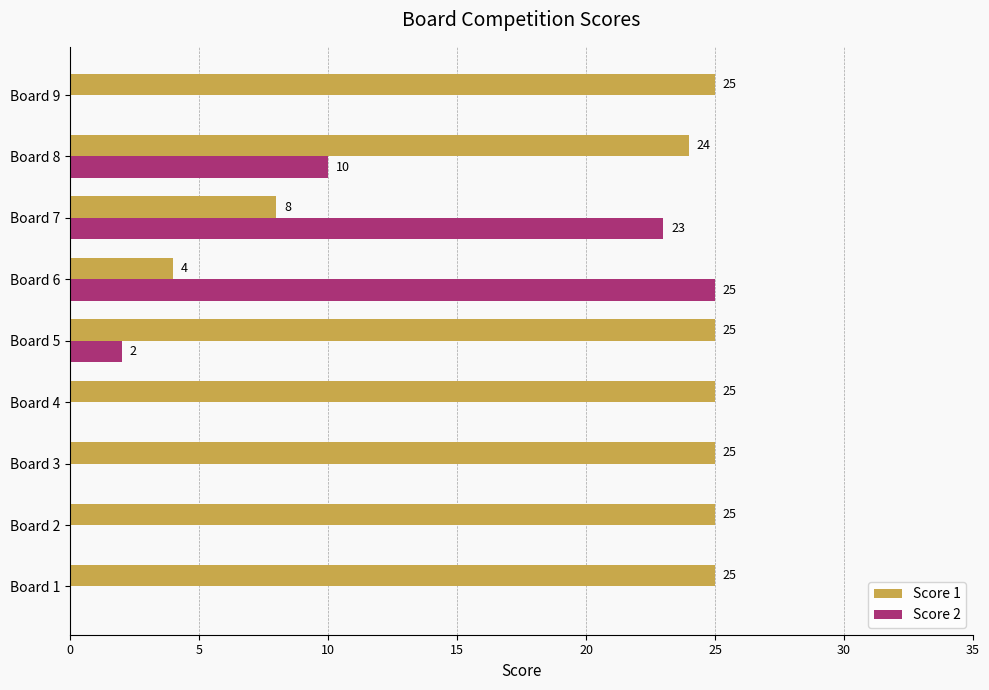

Which series changed the most between Board 6 and Board 8?

Score 1